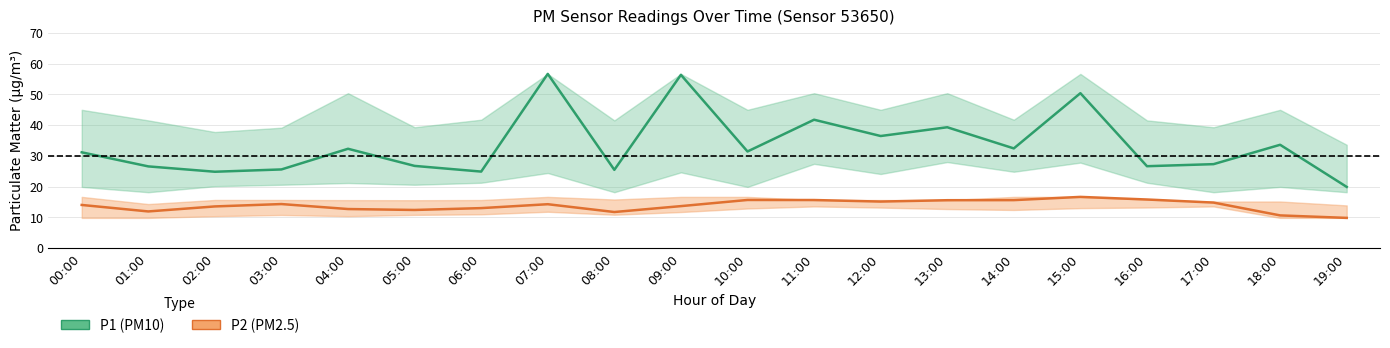

Which has a higher value, 07:00 or 00:00?

07:00